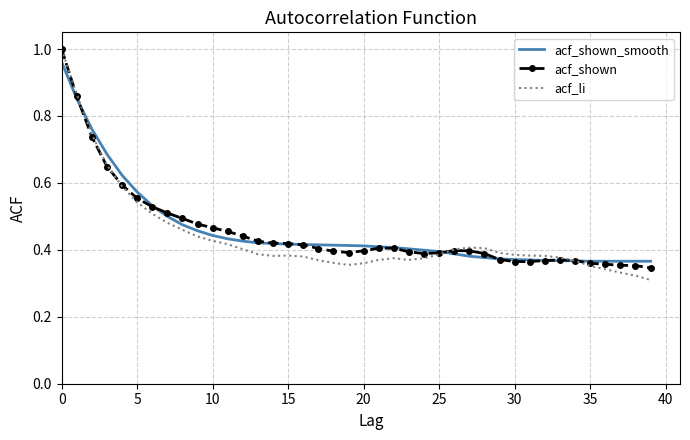

Which series has the widest spread of values?

acf_li